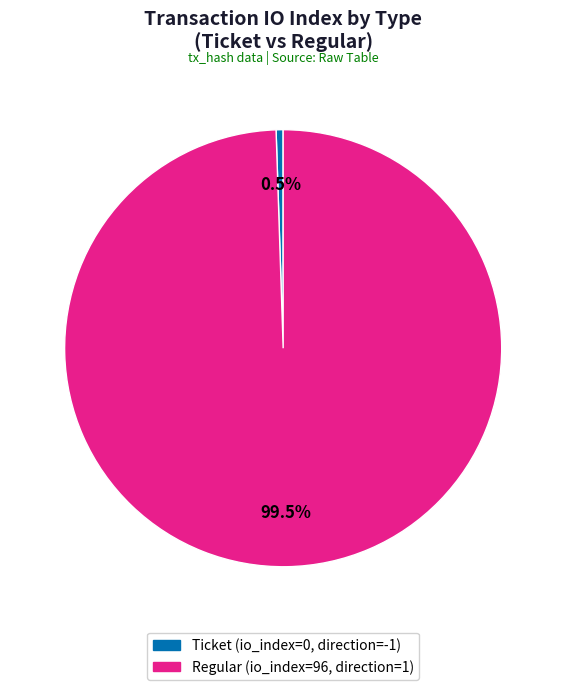

Is there a majority slice in this chart?

Yes